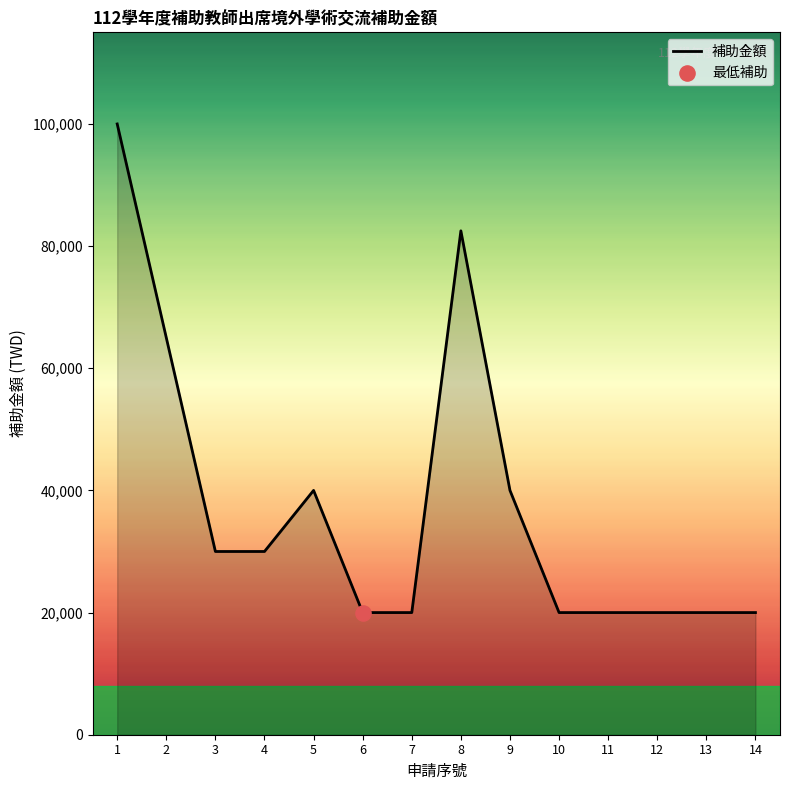

Which has a higher value, 4 or 6?

4